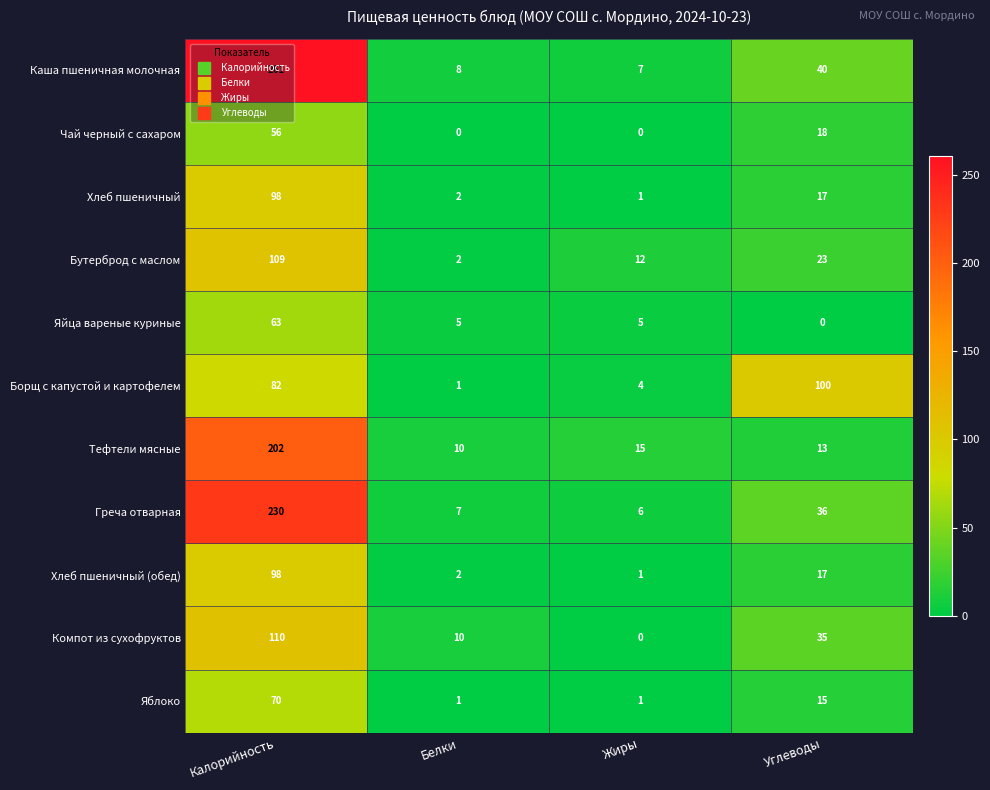

How many categories are shown in the chart?

4